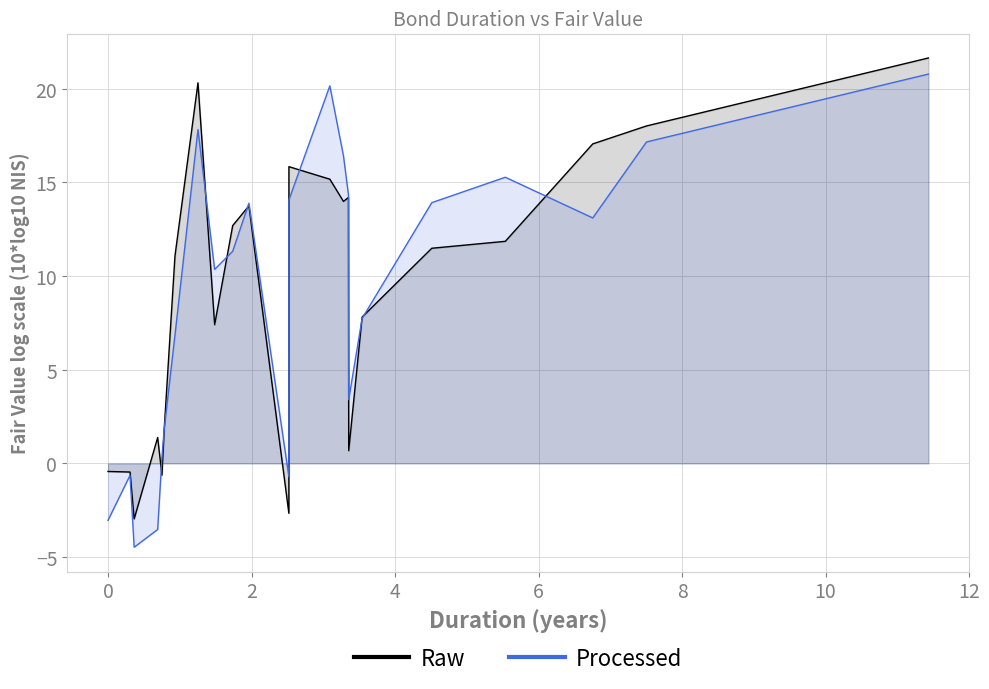

What is the maximum value for Processed?

20.8